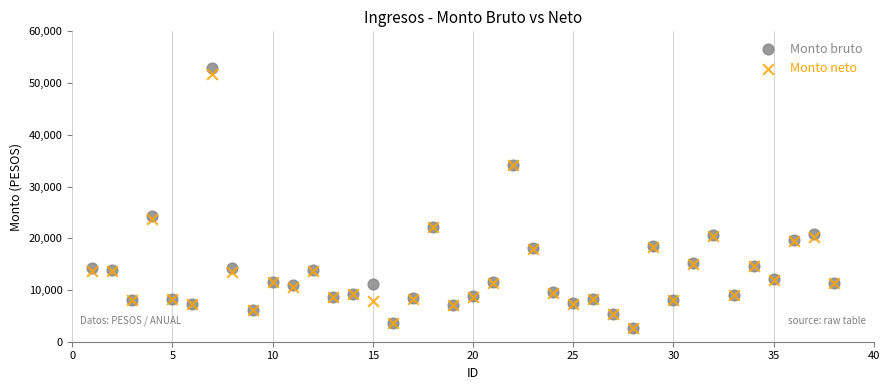

In the Monto bruto series, what Y value is closest to 27750?

24365.1